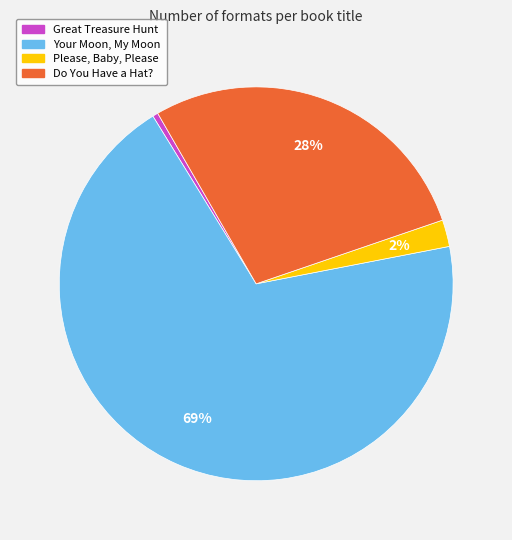

What is the smallest slice in the pie chart?

Great Treasure Hunt